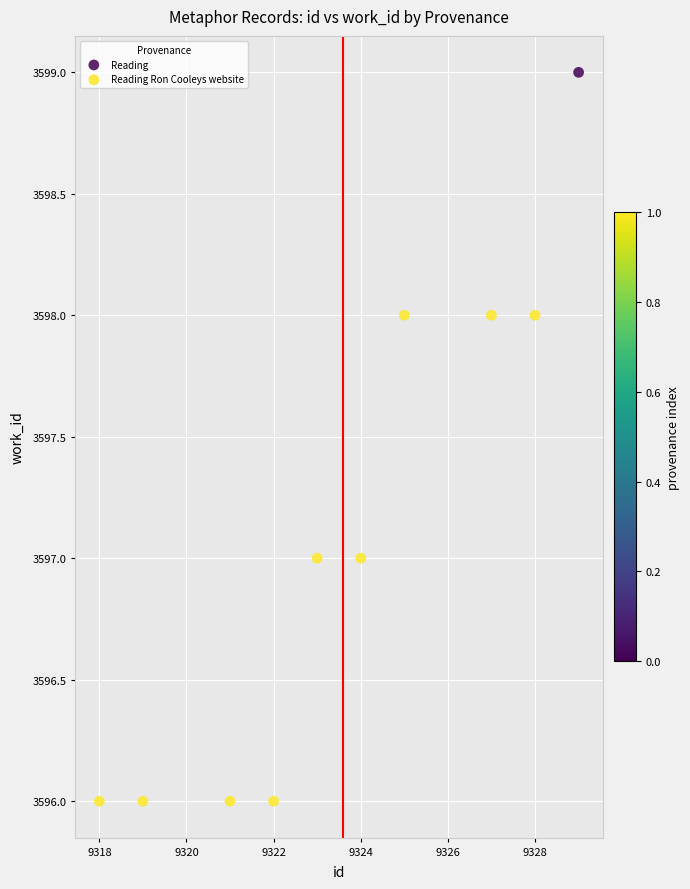

What are all the series names shown in the legend?

Reading, Reading Ron Cooleys website